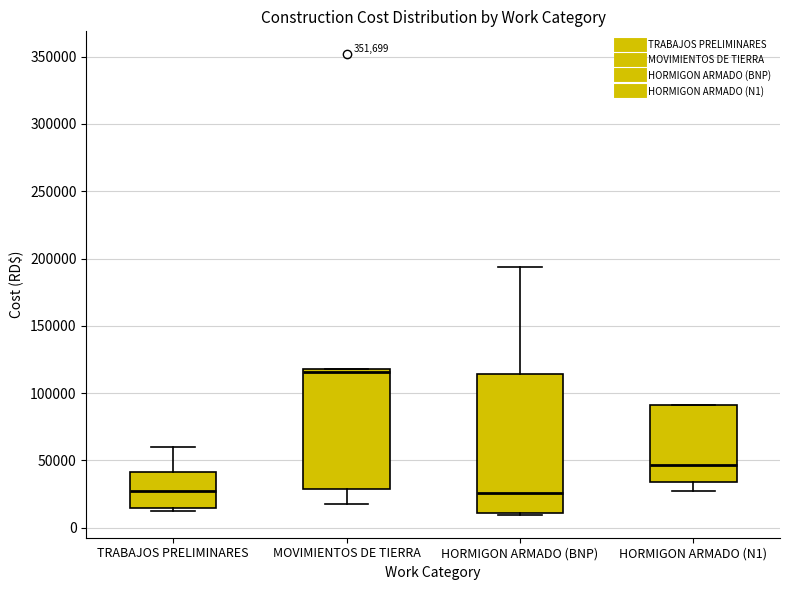

Where is the upper edge of the box for HORMIGON ARMADO (N1) on the y-axis? The values are not printed on the chart, so give them approximately, as read against the axis.

90000